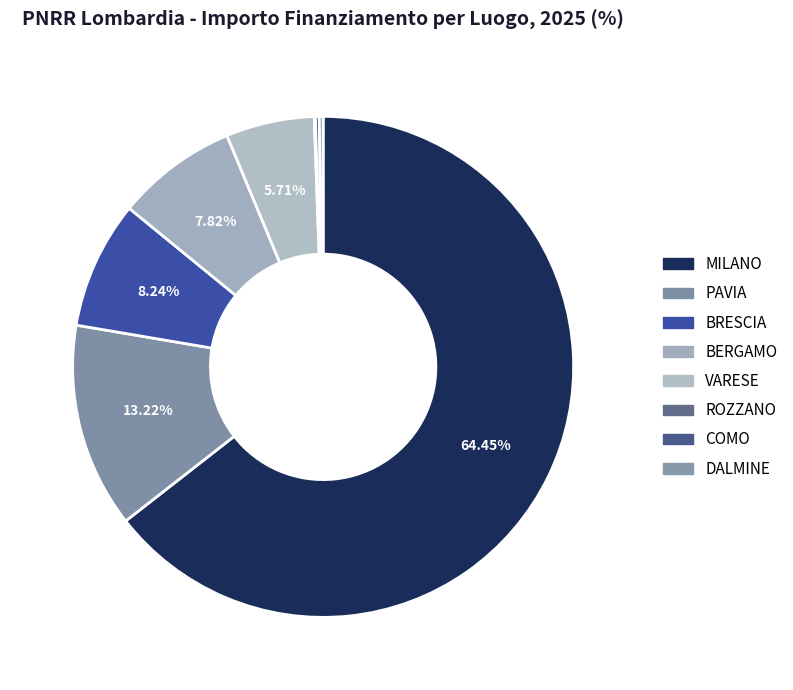

Does MILANO represent more than half of the total?

Yes